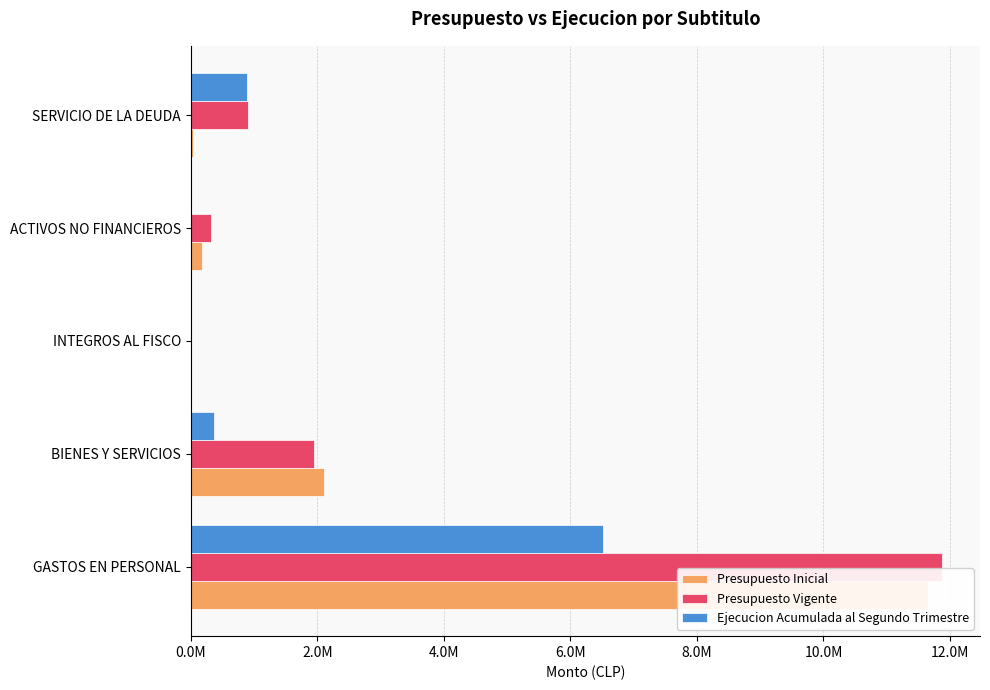

At how many categories does at least one series exceed 8135911?

1